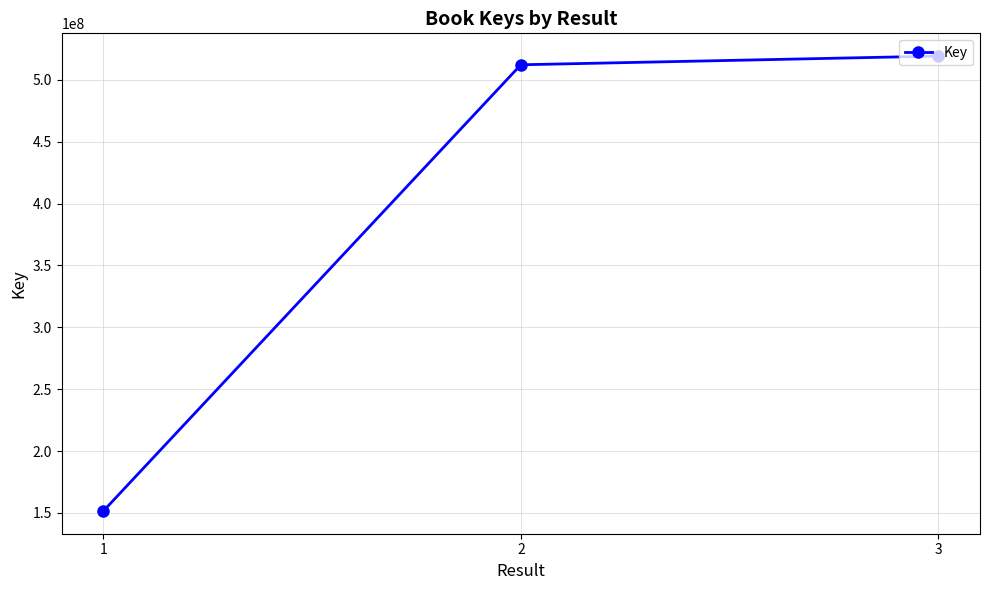

Which category has the highest value across all series?

3